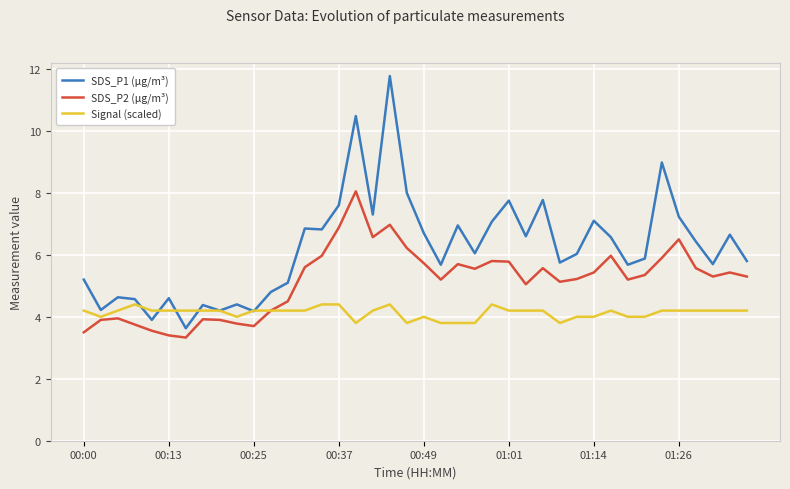

Which series has the largest total across all categories?

SDS_P1 (µg/m³)